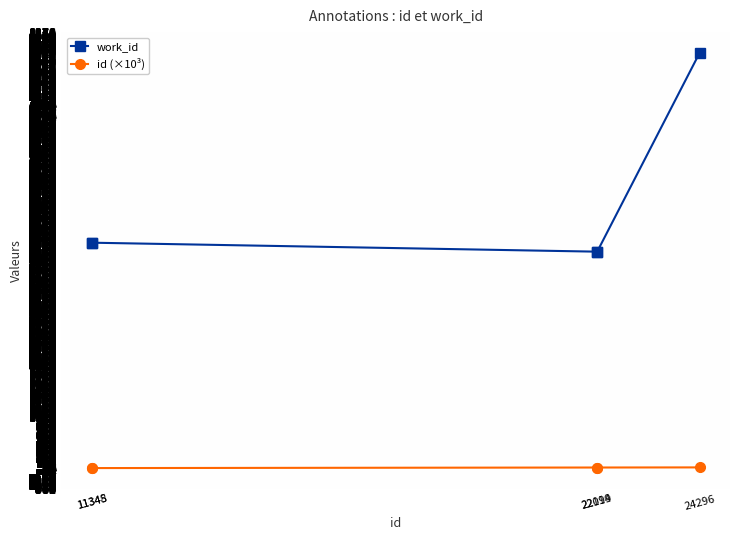

What is the average value of the id (×10³) series?

18.2